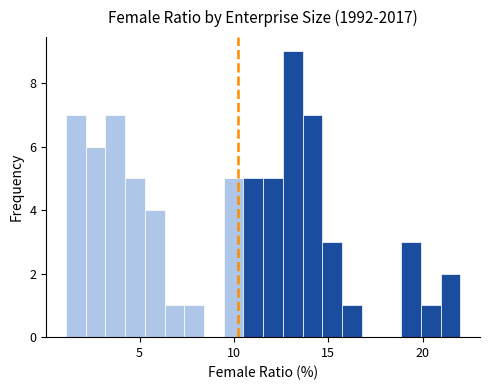

Read against the x-axis, roughly where is the centre of the tallest bar?

13.0